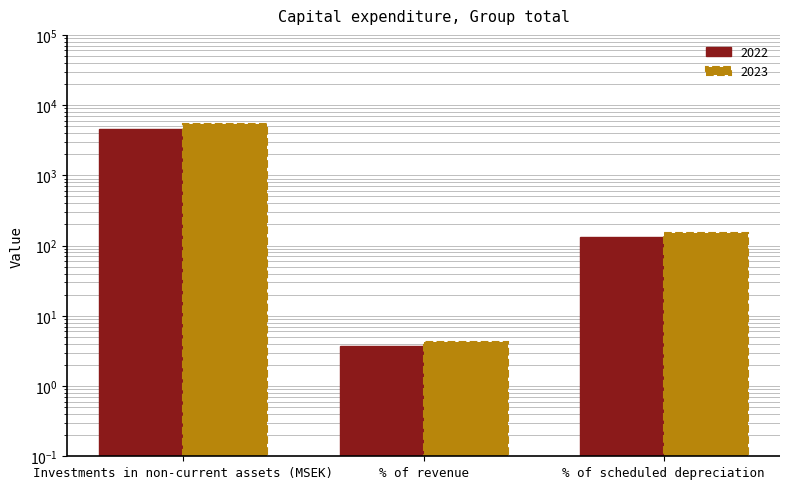

At which label does 2022 first exceed 132?

Investments in non-current assets (MSEK)